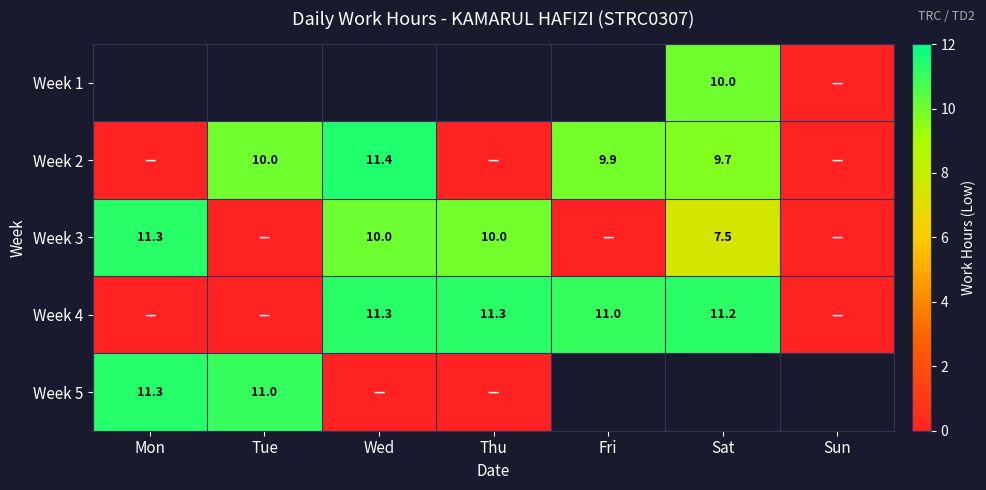

The Week 5 series shows 3.5 at Tue. True or false?

False